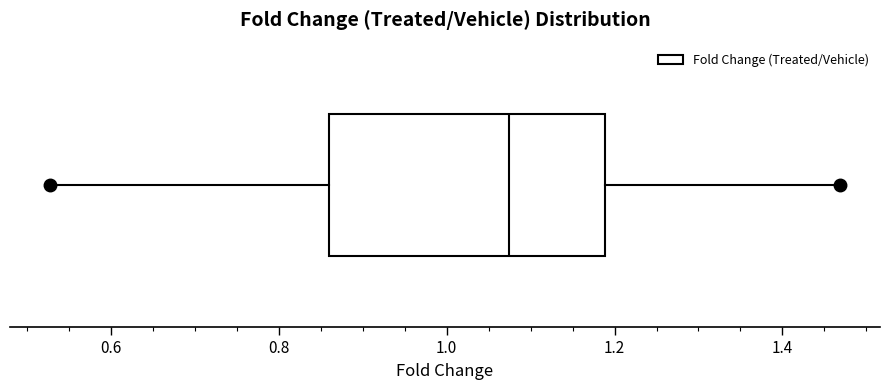

Where is the left edge of the box on the x-axis? The values are not printed on the chart, so give them approximately, as read against the axis.

0.86